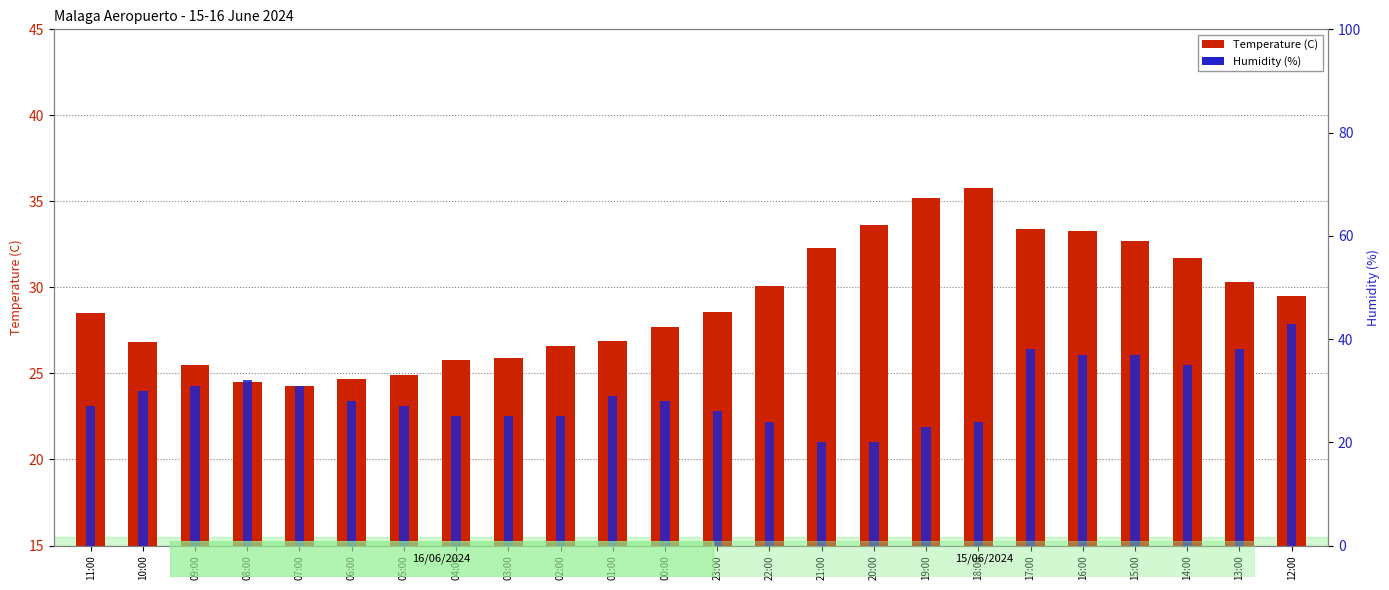

What position from the left is 15:00?

21